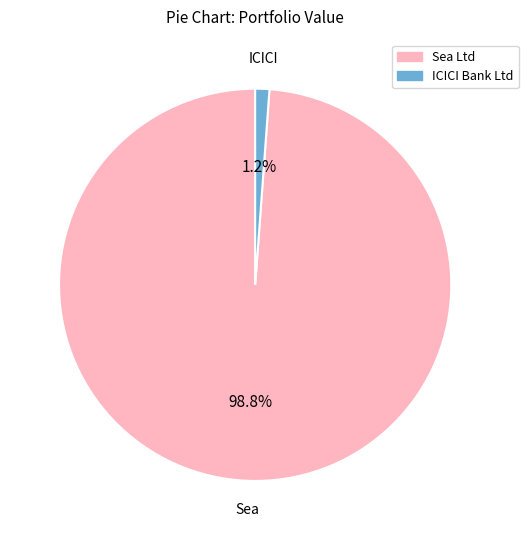

Which slice is the largest?

Sea Ltd